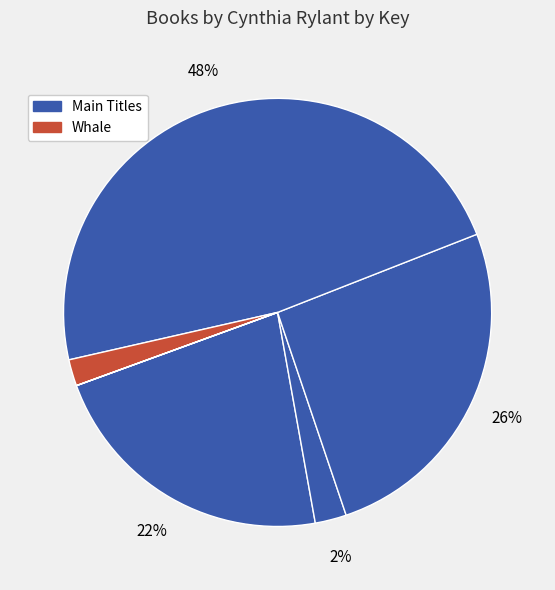

How many slices are in this pie chart?

6